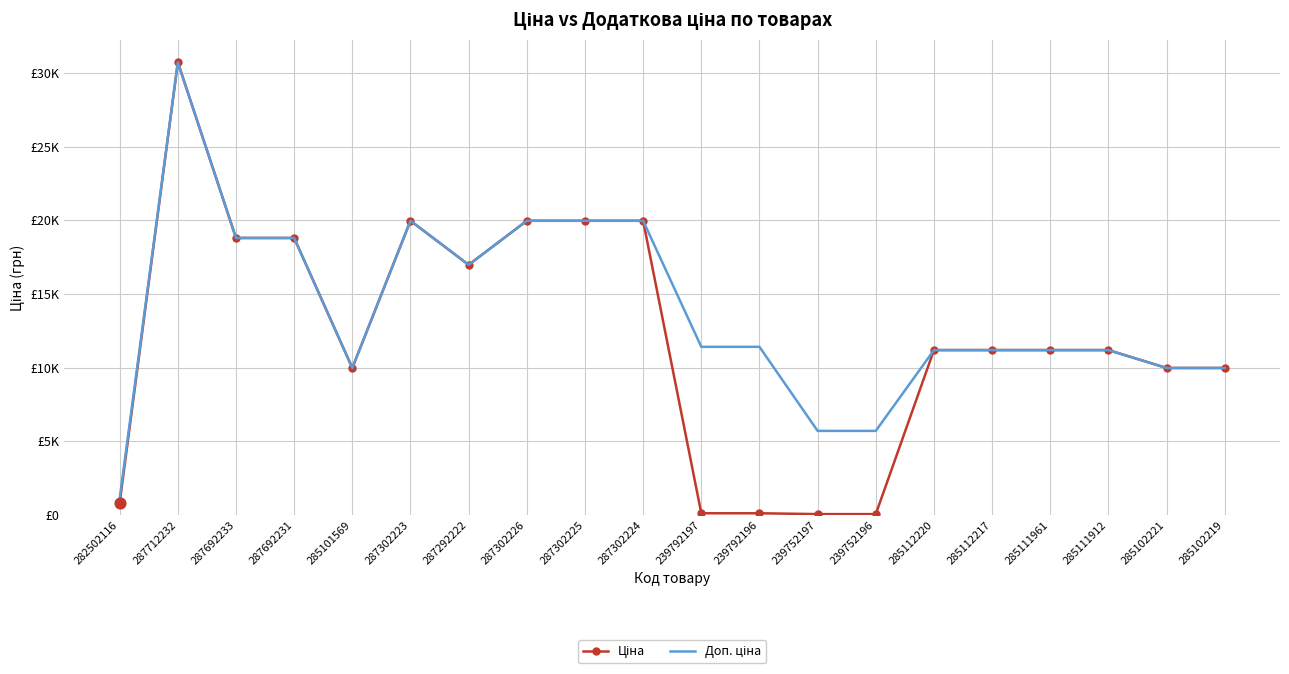

At which category is the sum across all series the highest?

287712232